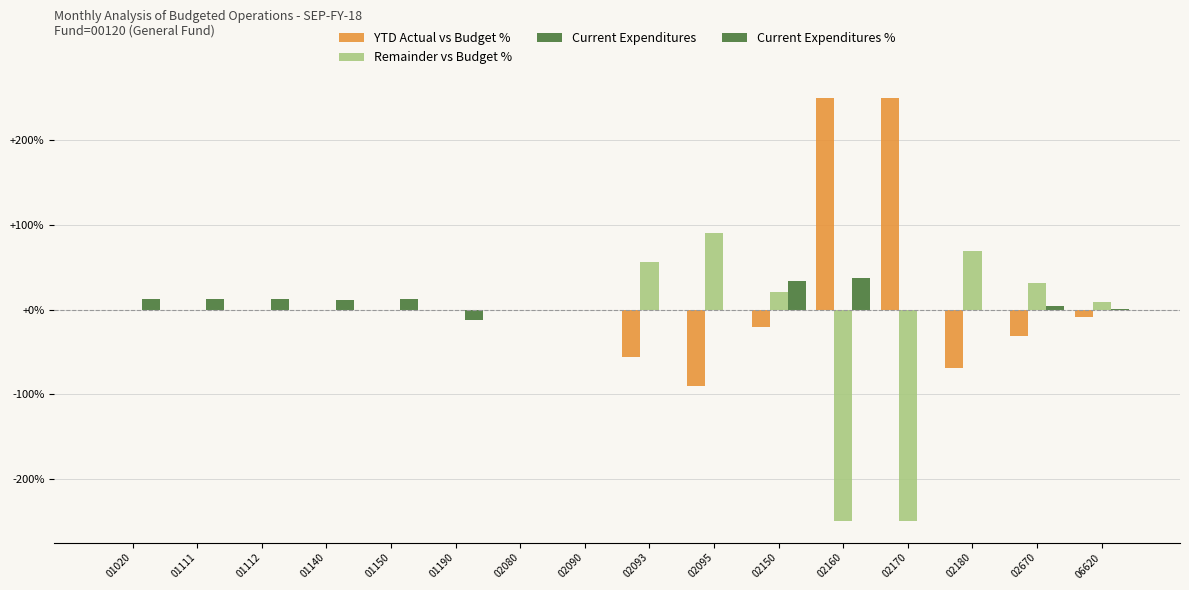

What is the sum of the Remainder vs Budget % values at 02170 and 01190?

-249.9